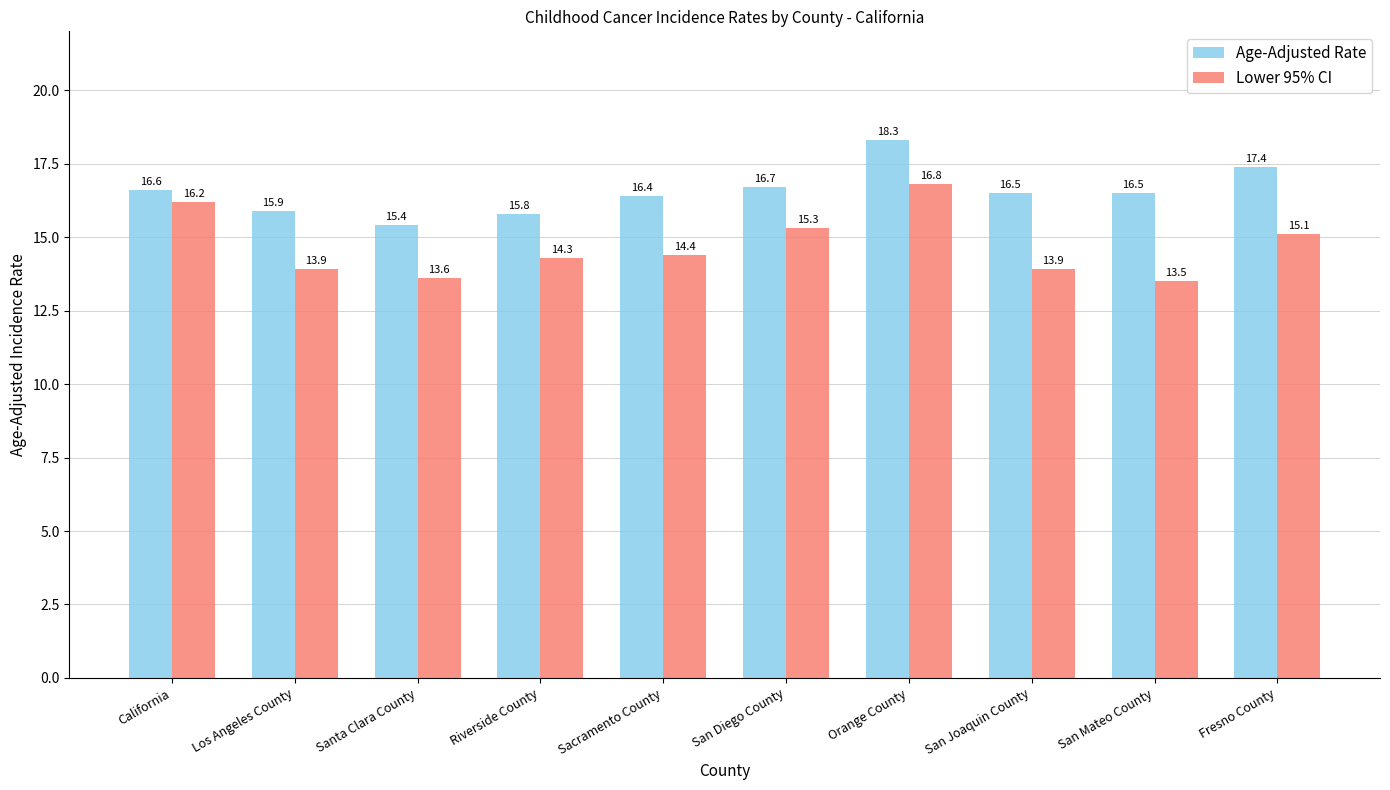

Rank the series at San Mateo County from lowest to highest value.

Lower 95% CI, Age-Adjusted Rate